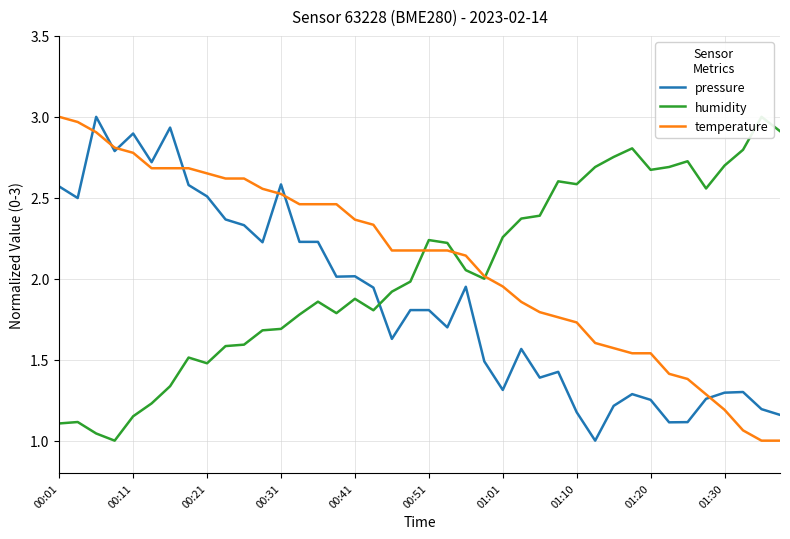

The pressure series shows 0.3 at 31. True or false?

False